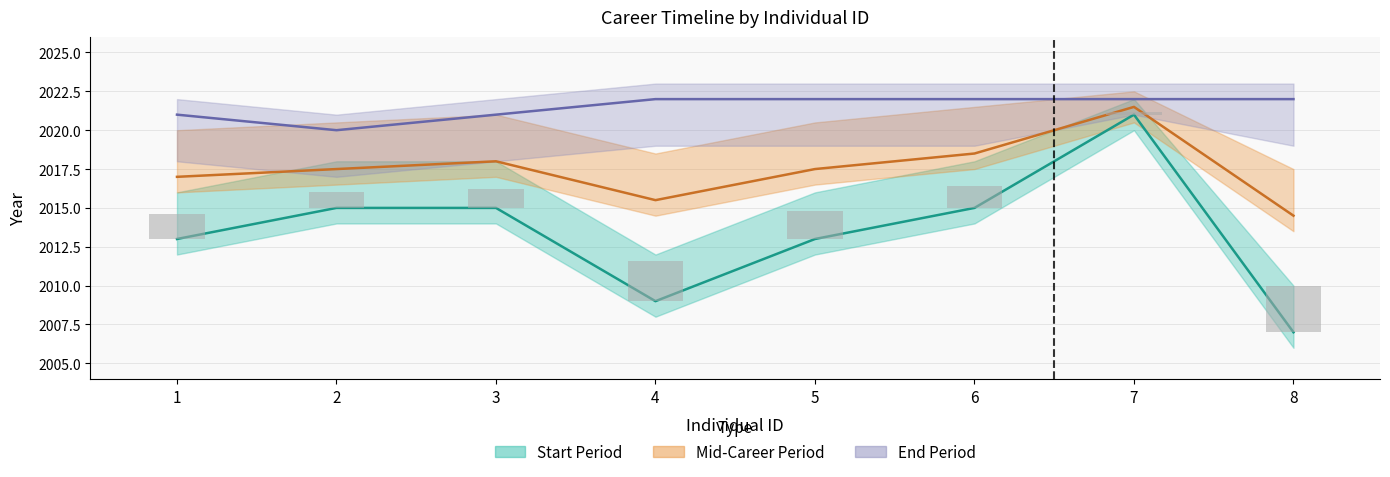

What is the value of the Start Year (line) bar at the 7th from the left?

2021.0